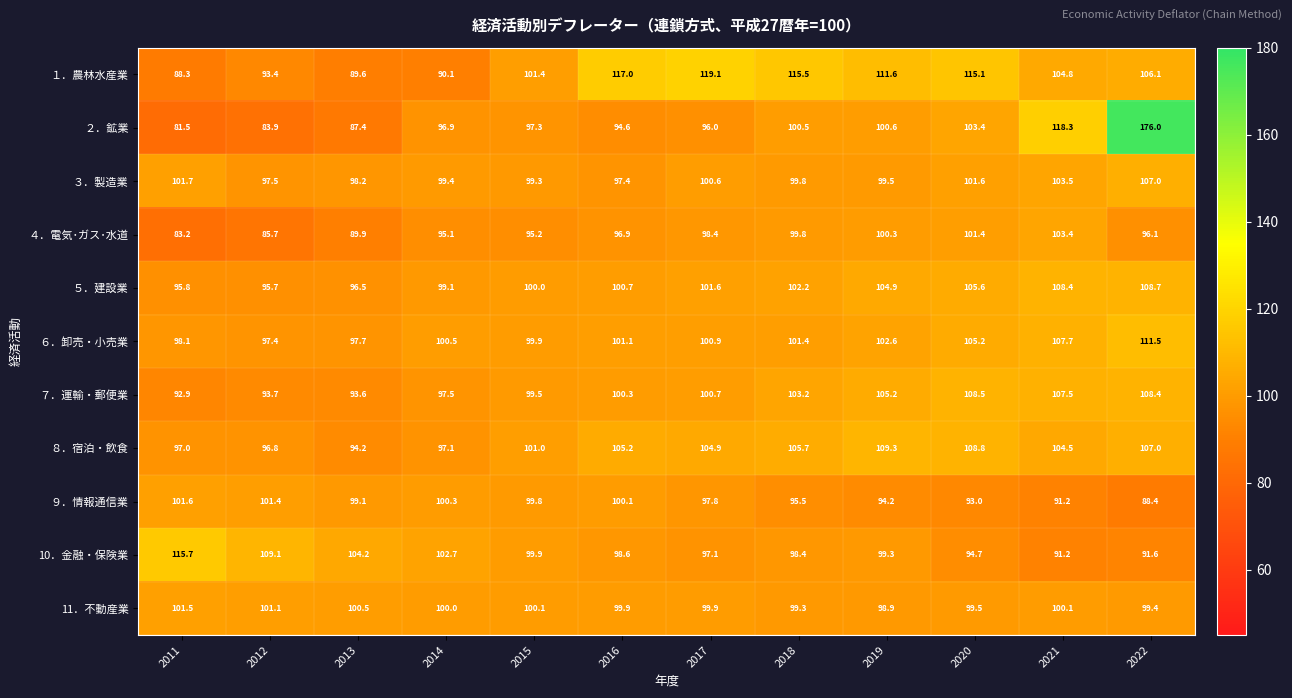

What is the average value of the ９．情報通信業 series?

96.9